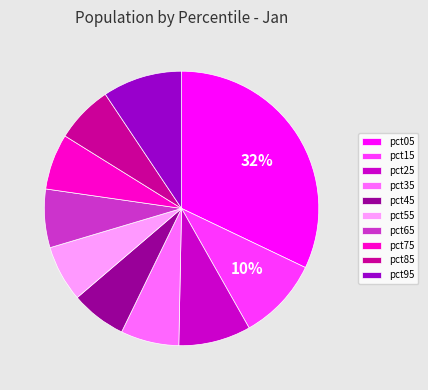

Does pct55 represent more than half of the total?

No